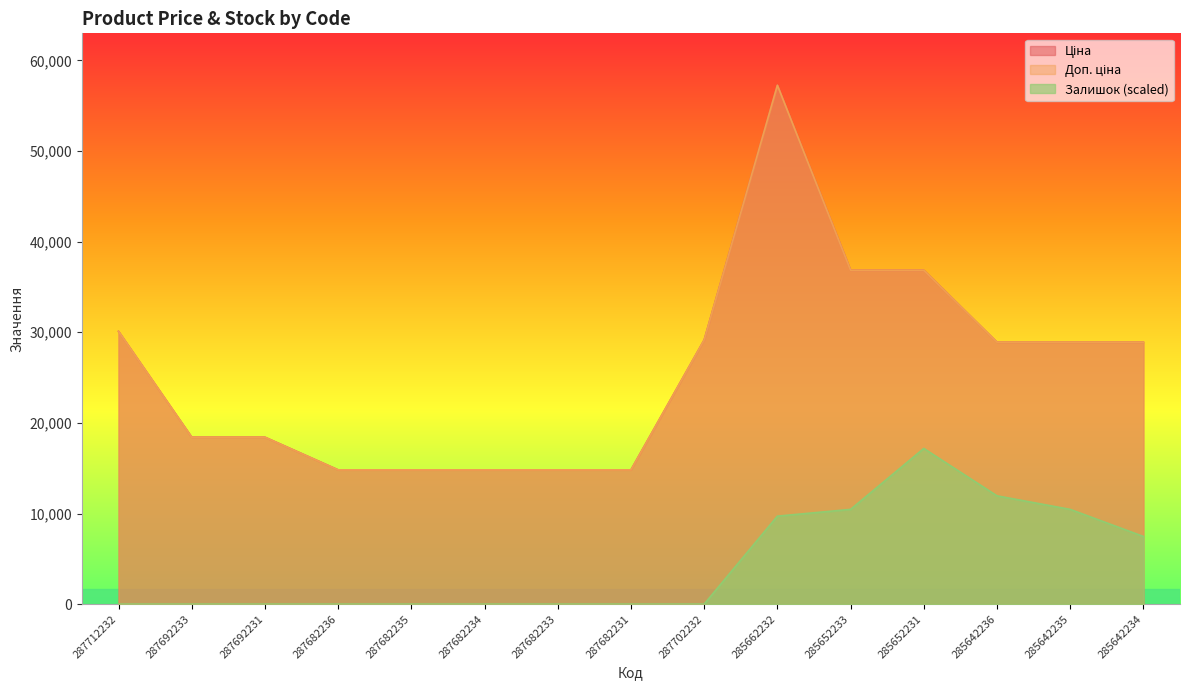

True or false: Ціна has a value of 14817.6 at 287682236.

True